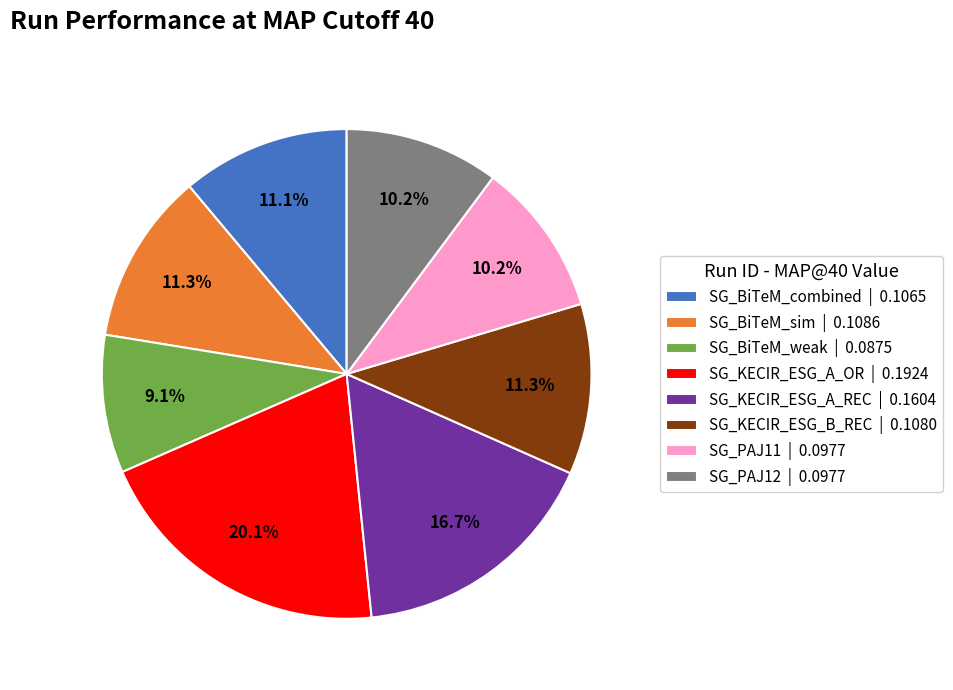

How many segments does this pie chart have?

8